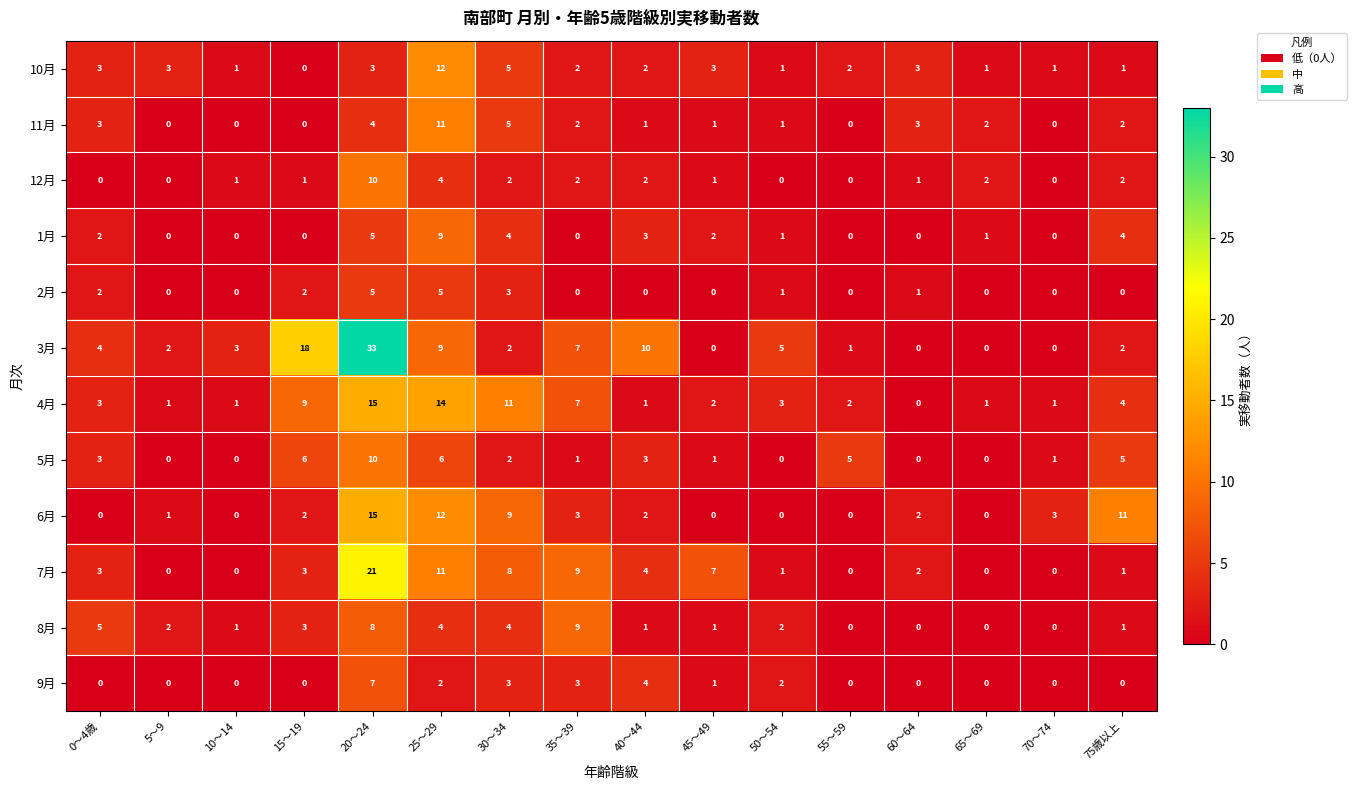

How many distinct data groups are displayed?

12